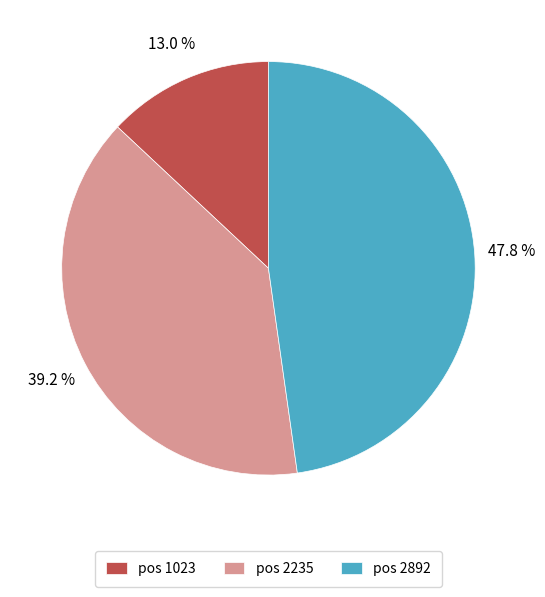

Between pos 1023 and pos 2235, which is larger?

pos 2235